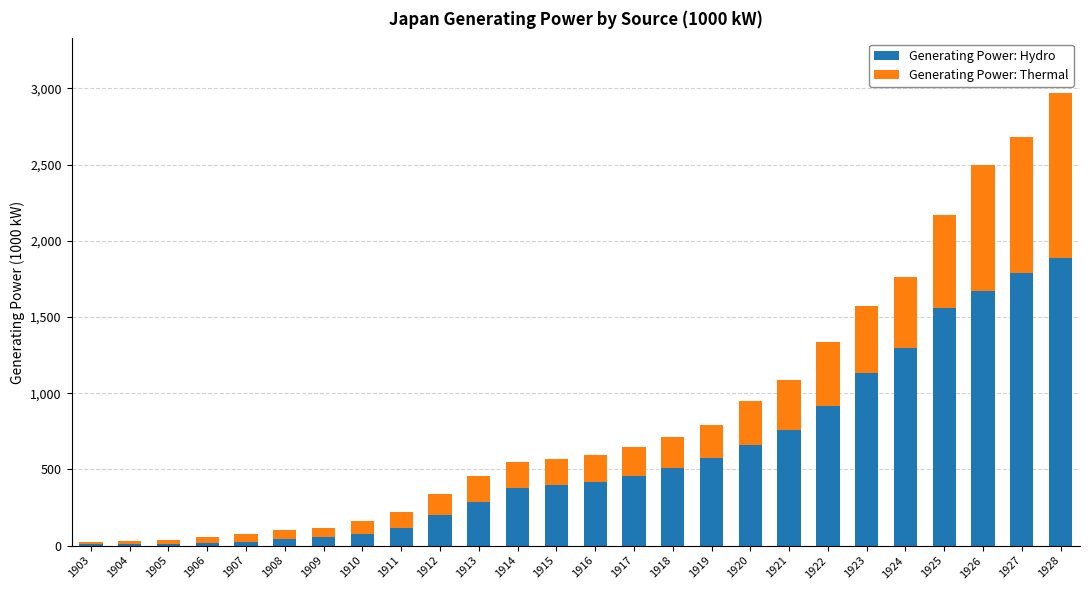

What is the total value across all series at 1914?

549